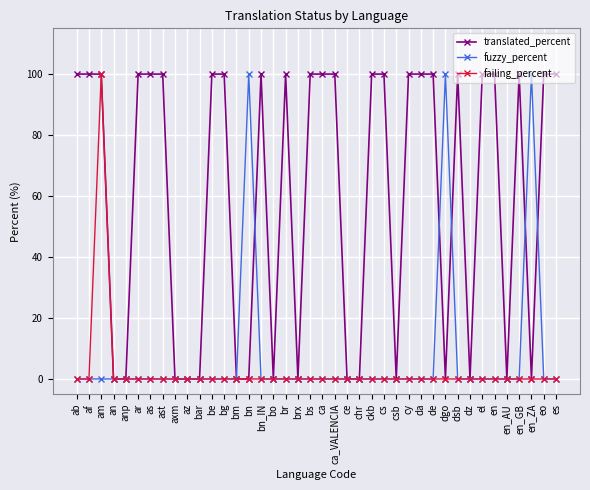

What is the label of the 22nd point from the right?

brx